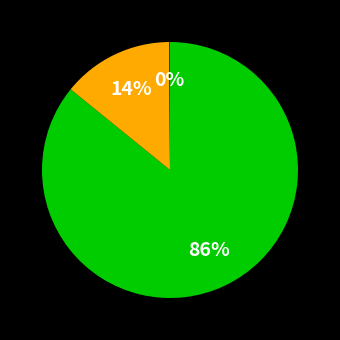

Is there a majority slice in this chart?

Yes